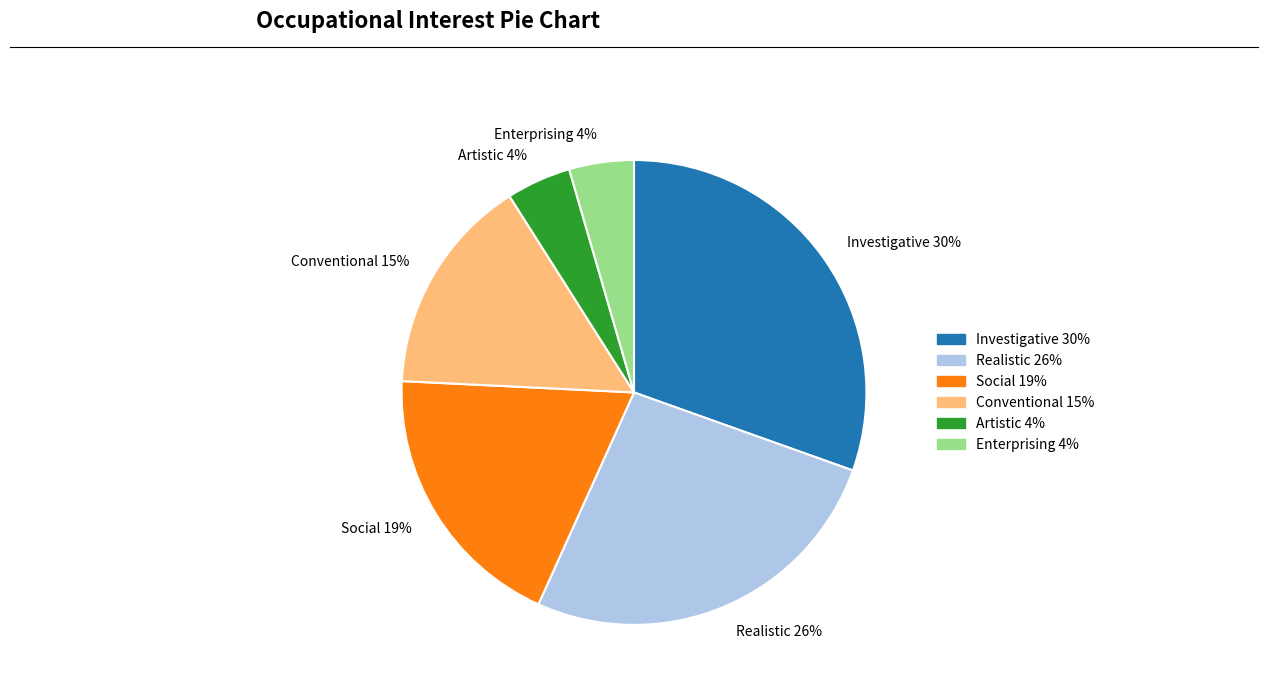

To the nearest percent, what is the average slice percentage?

17%